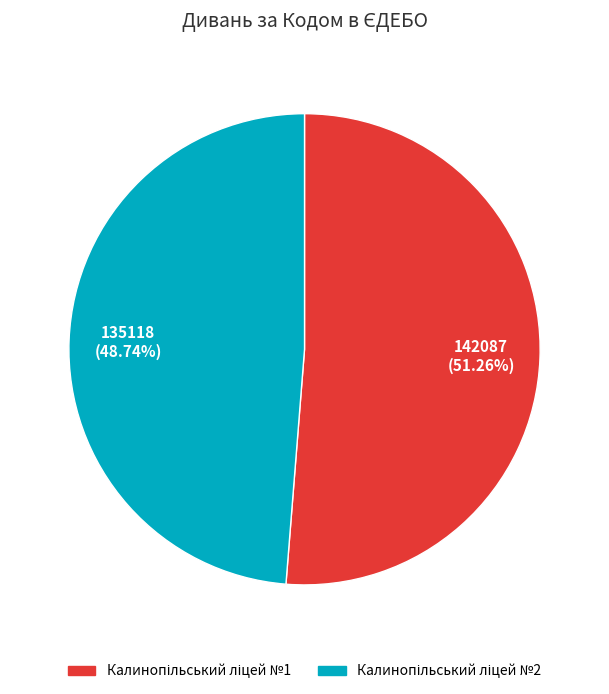

Is there any slice that represents more than half of the pie?

Yes